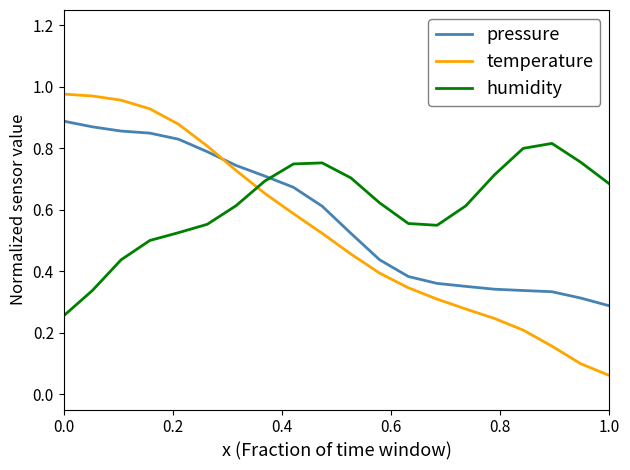

Rank the series by their maximum value, from highest to lowest.

temperature, pressure, humidity